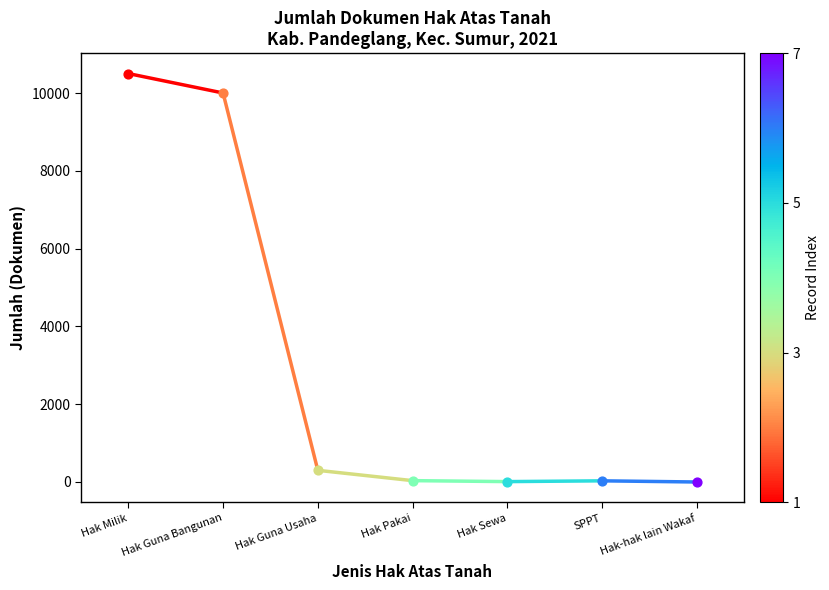

Which has a higher value, Hak Guna Bangunan or Hak Milik?

Hak Milik